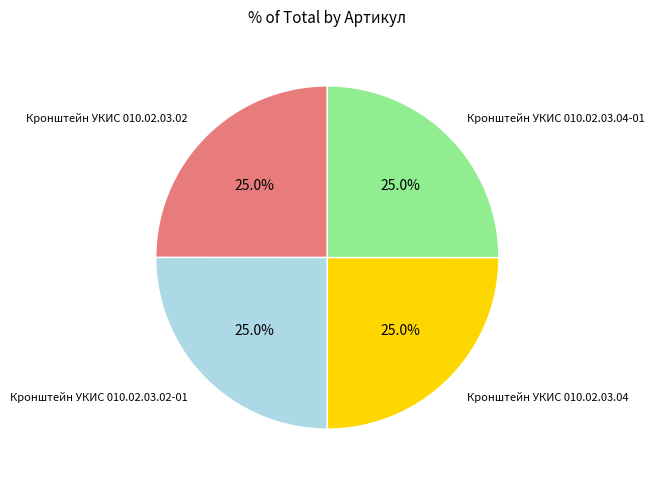

What is the total percentage of Кронштейн УКИС 010.02.03.02-01 and Кронштейн УКИС 010.02.03.02?

50.0%